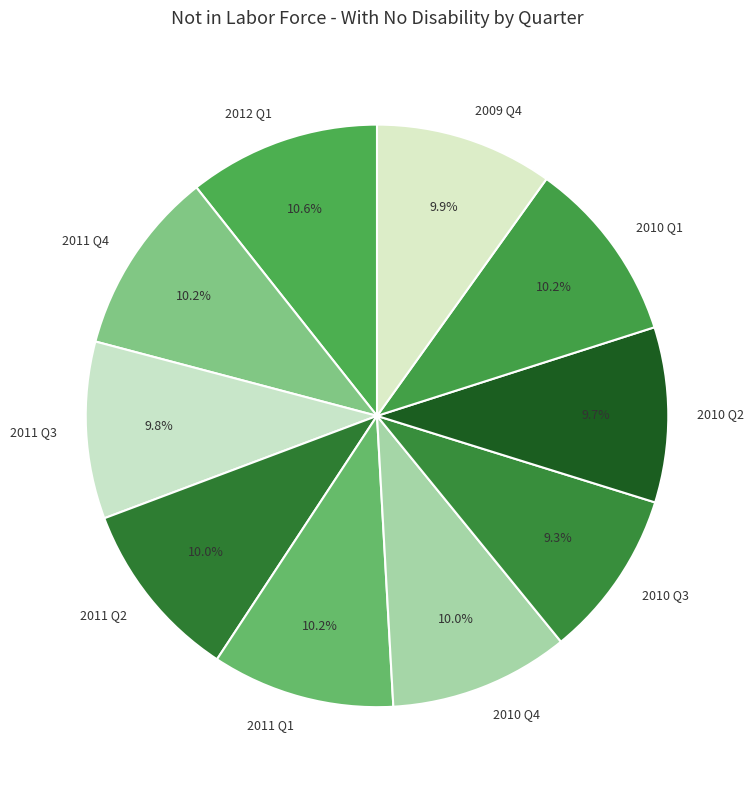

Is the sum of 2010 Q2 and 2010 Q1 greater than half?

No